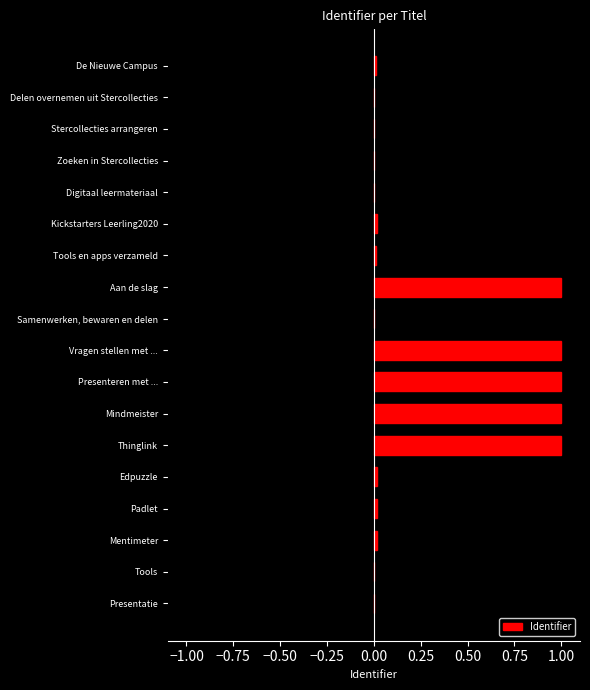

Is it true that Identifier equals 0.0 at Padlet?

True